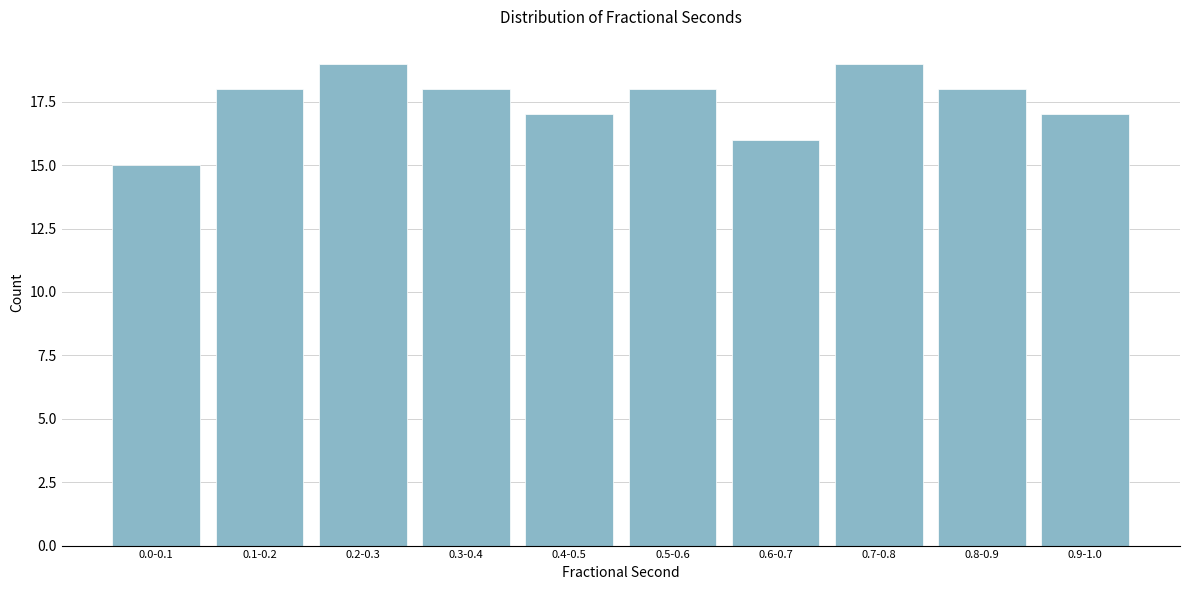

Reading right to left, extract all data points from this chart.

17	18	19	16	18	17	18	19	18	15